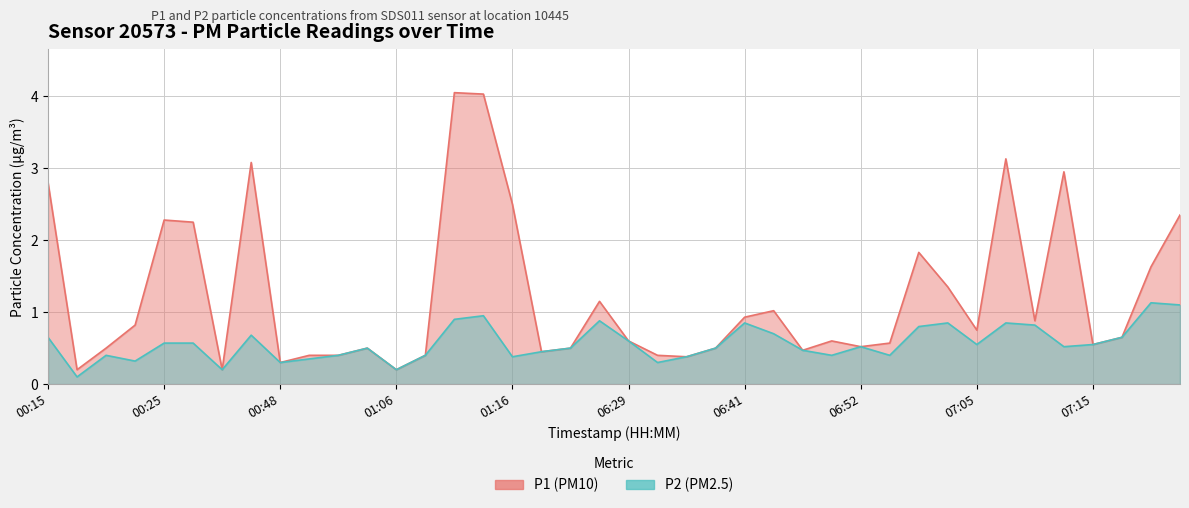

The value of P2 at 00:36 is 0.9. True or false?

False